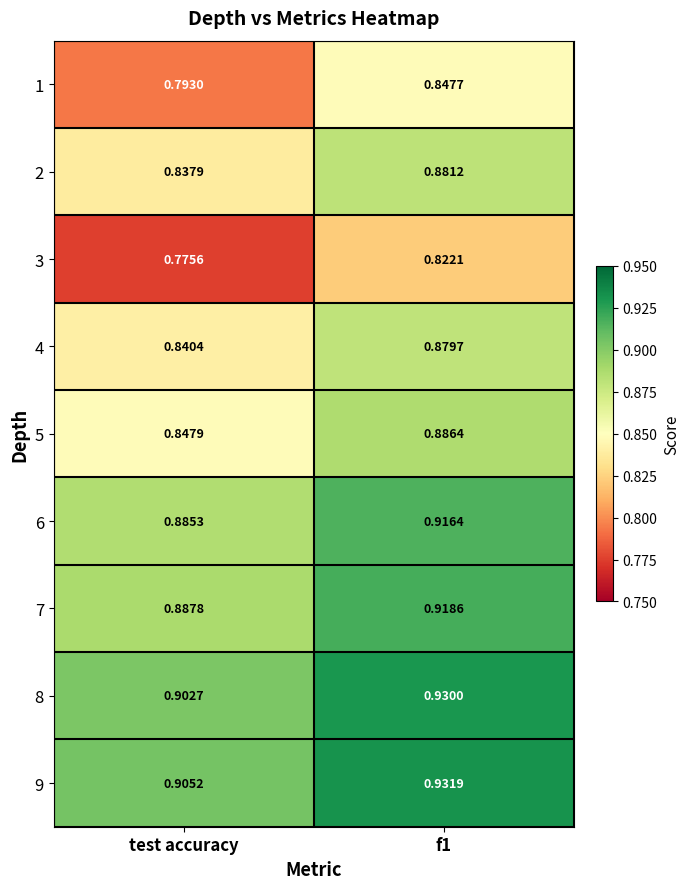

Which label corresponds to the smallest value in the chart?

test accuracy